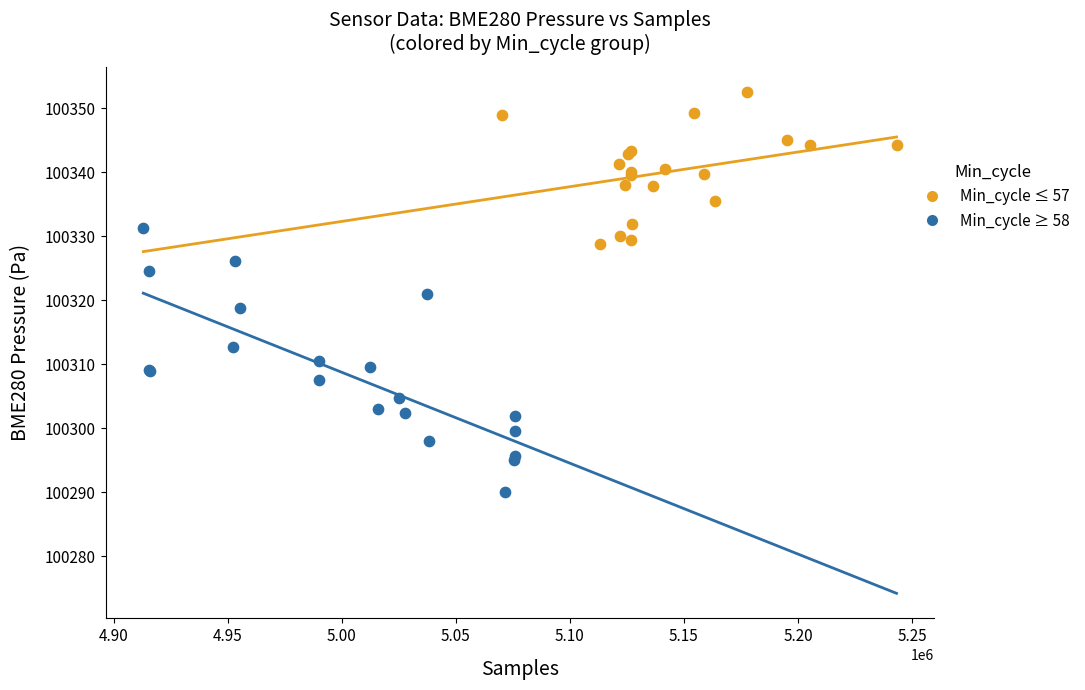

Which series reaches the maximum Y coordinate?

Min_cycle ≤ 57